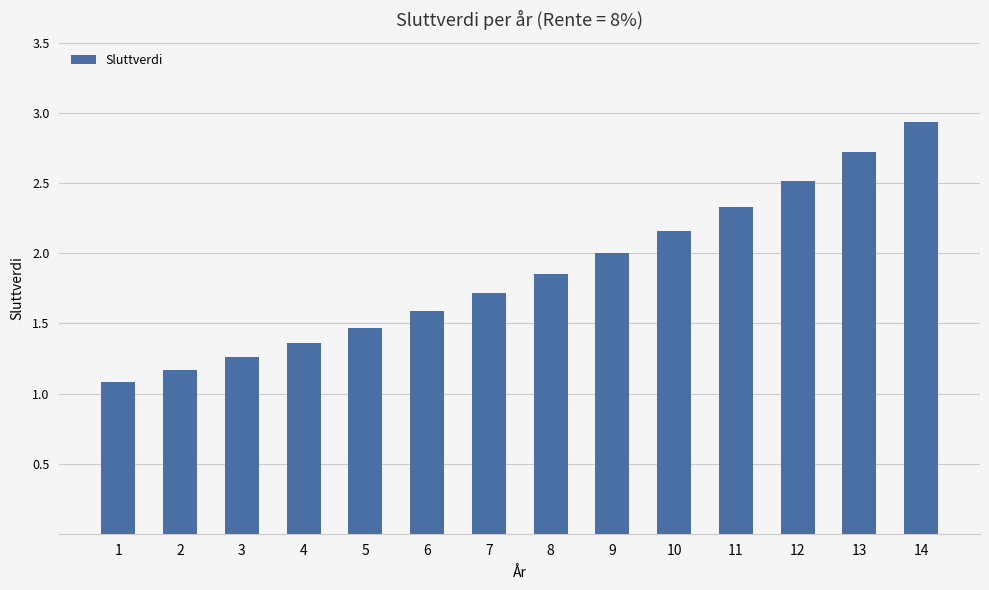

List the labels in order of value, largest first.

14, 13, 12, 11, 10, 9, 8, 7, 6, 5, 4, 3, 2, 1